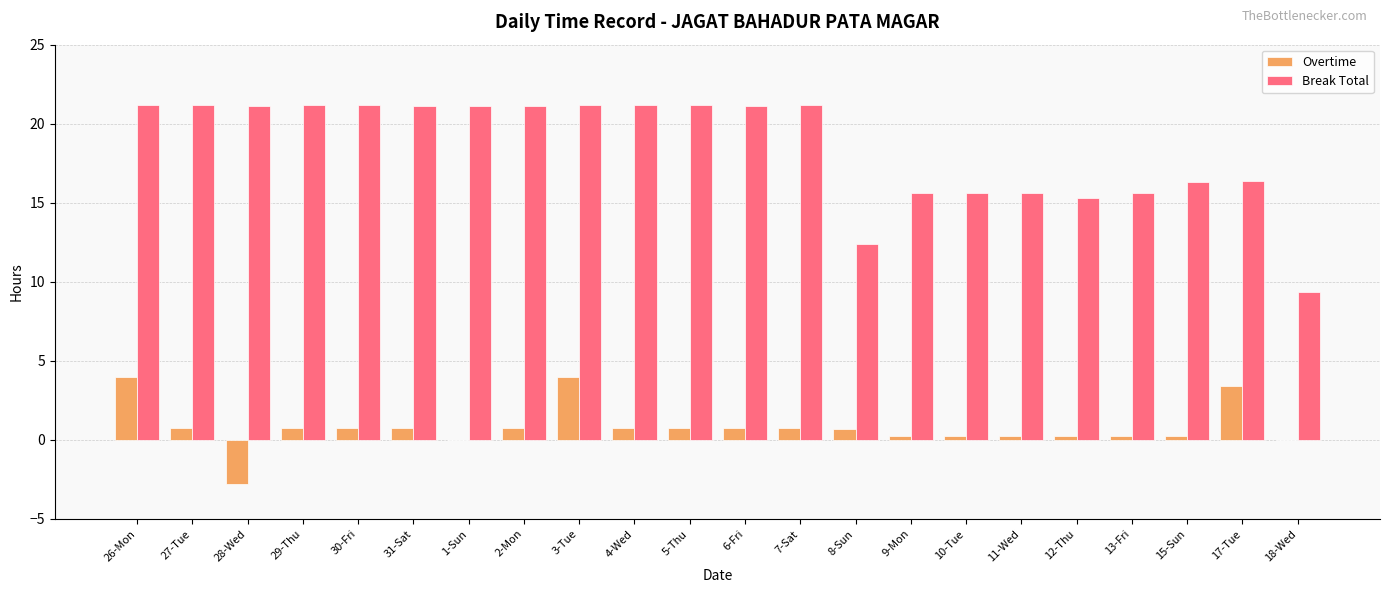

How many data points does each series have?

22